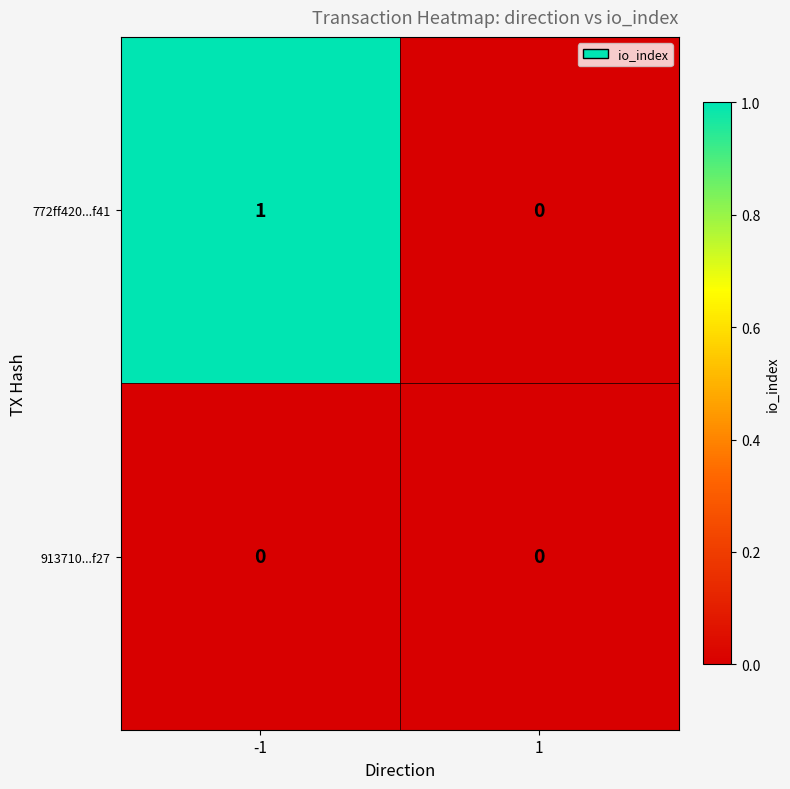

Between -1 and 1, which series saw the biggest shift?

772ff420...f41